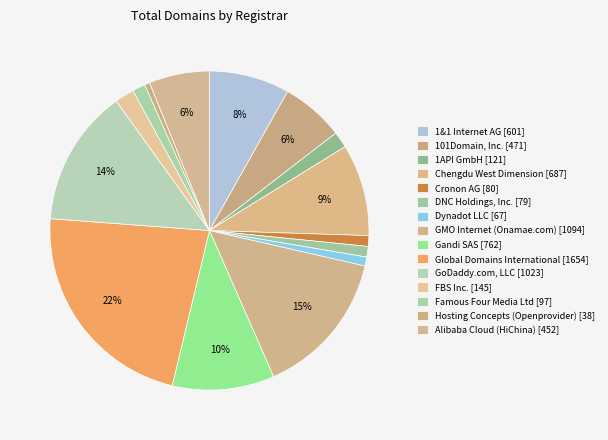

Is the sum of Global Domains International and DNC Holdings, Inc. greater than half?

No